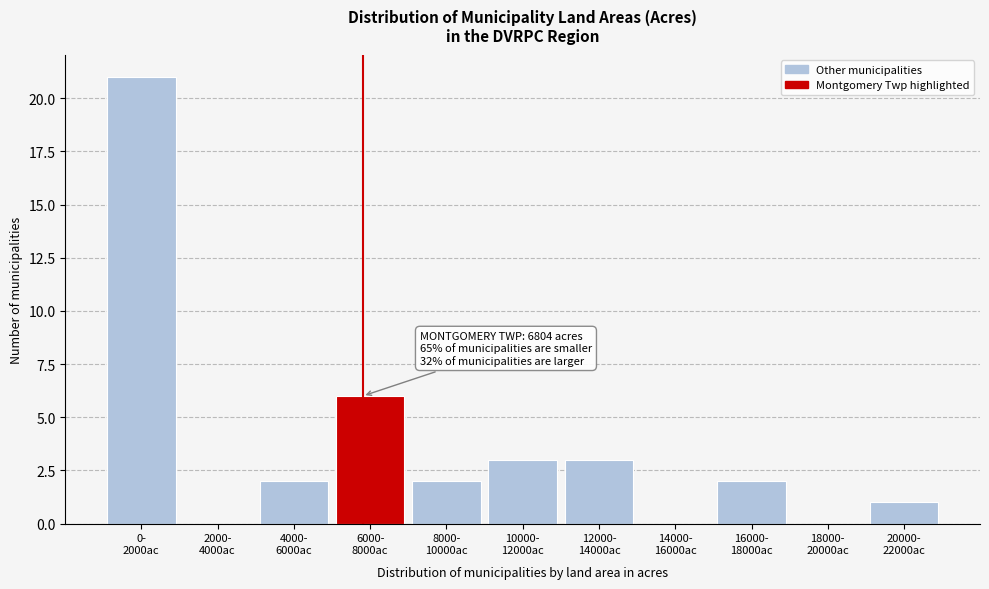

What is the greatest value displayed?

21